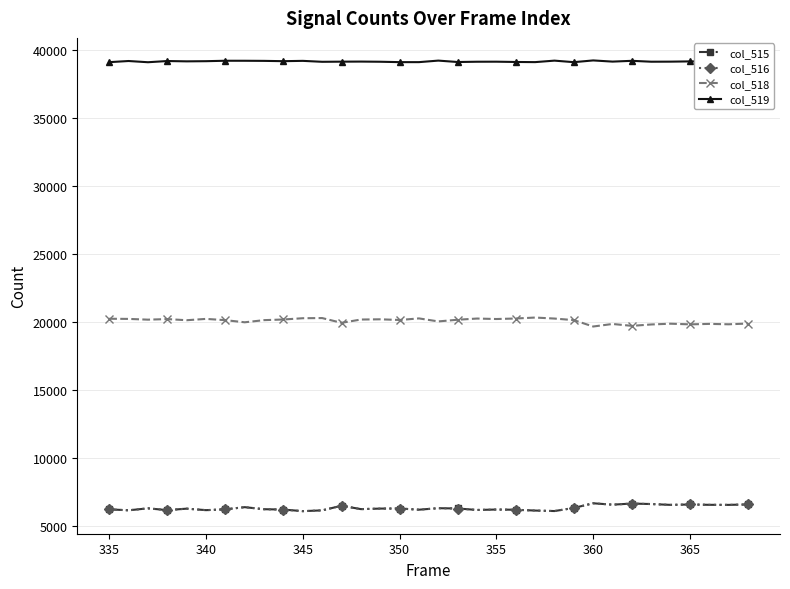

In col_518, how many points are lower than both neighbors (excluding endpoints)?

11